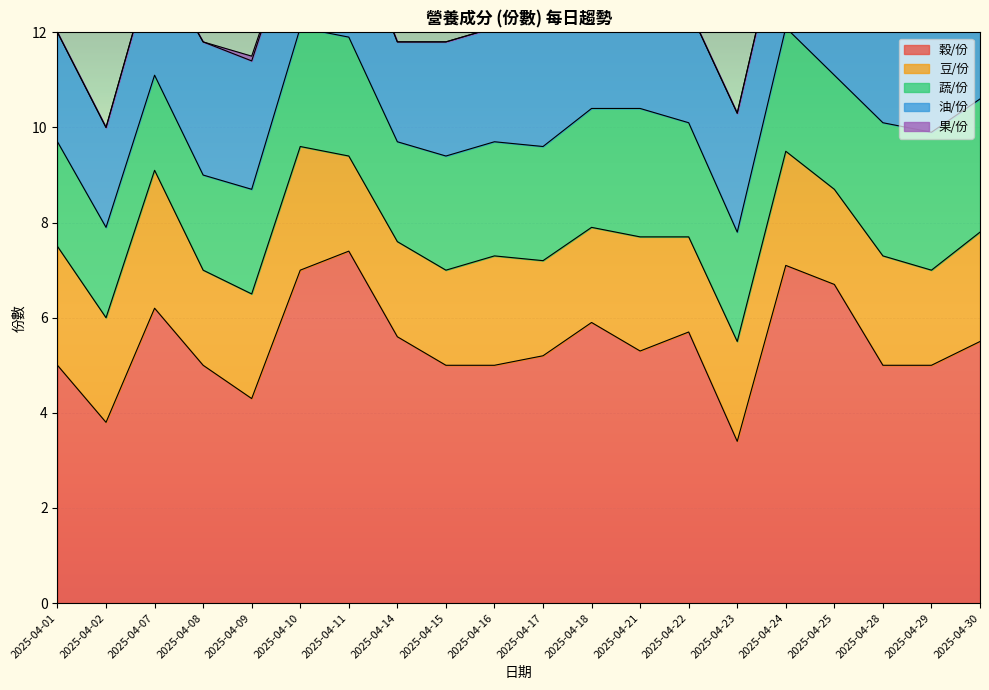

How many values in 果/份 are above zero?

1